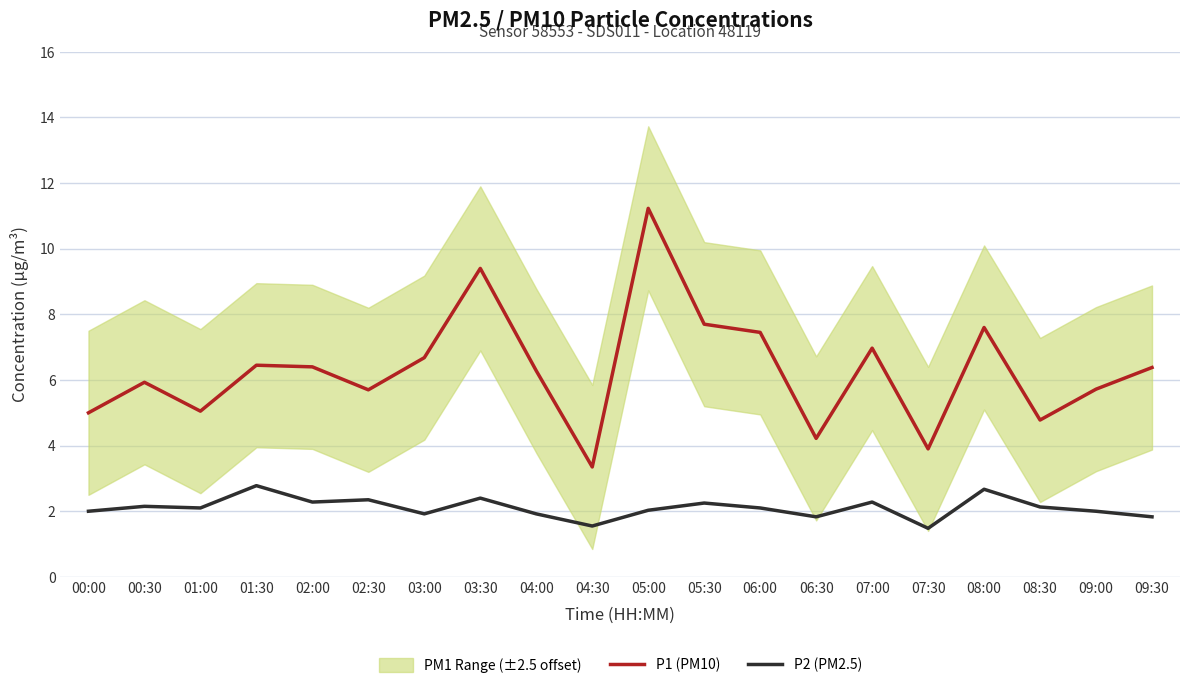

What position from the left is 05:00?

11